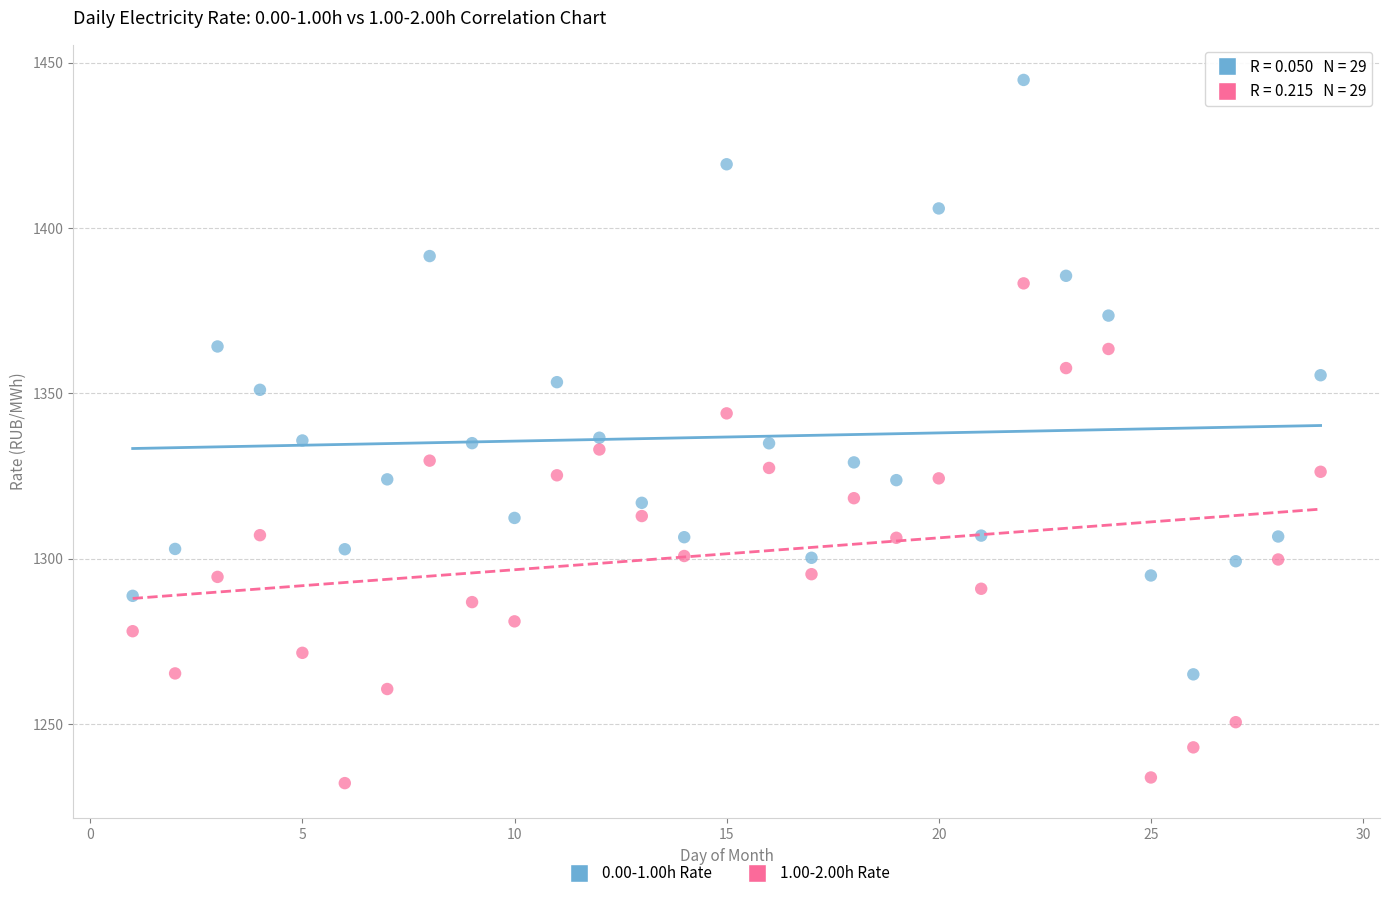

Which series reaches the minimum Y coordinate?

1.00-2.00h Rate